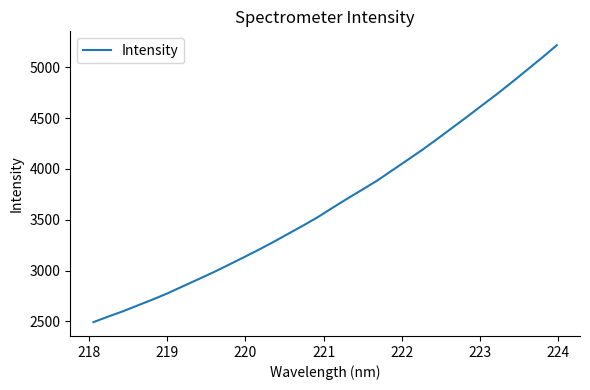

What is the maximum value shown in the chart?

5215.8